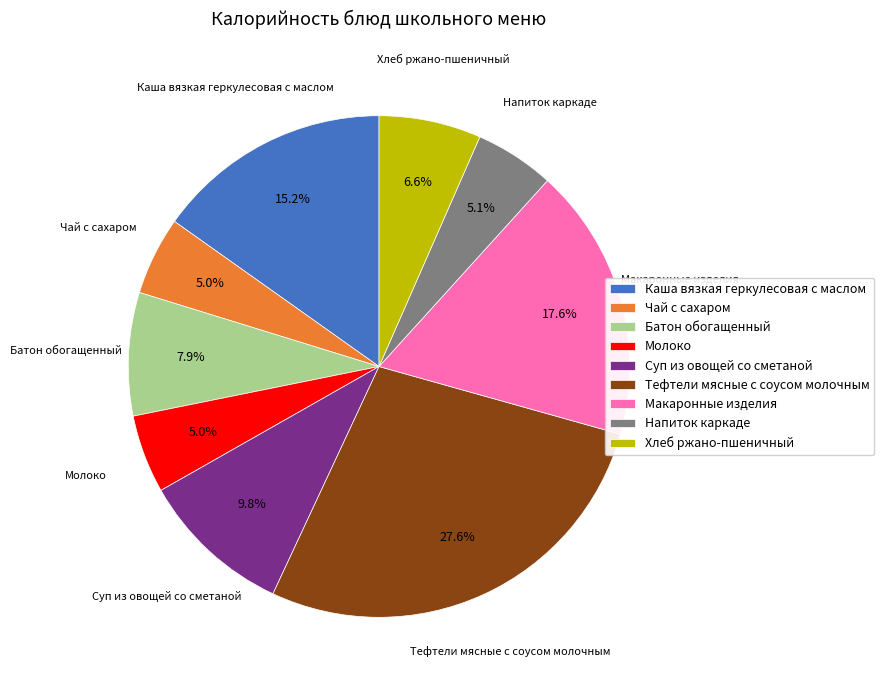

What is the ratio of the value at Чай с сахаром to the value at Батон обогащенный?

0.6